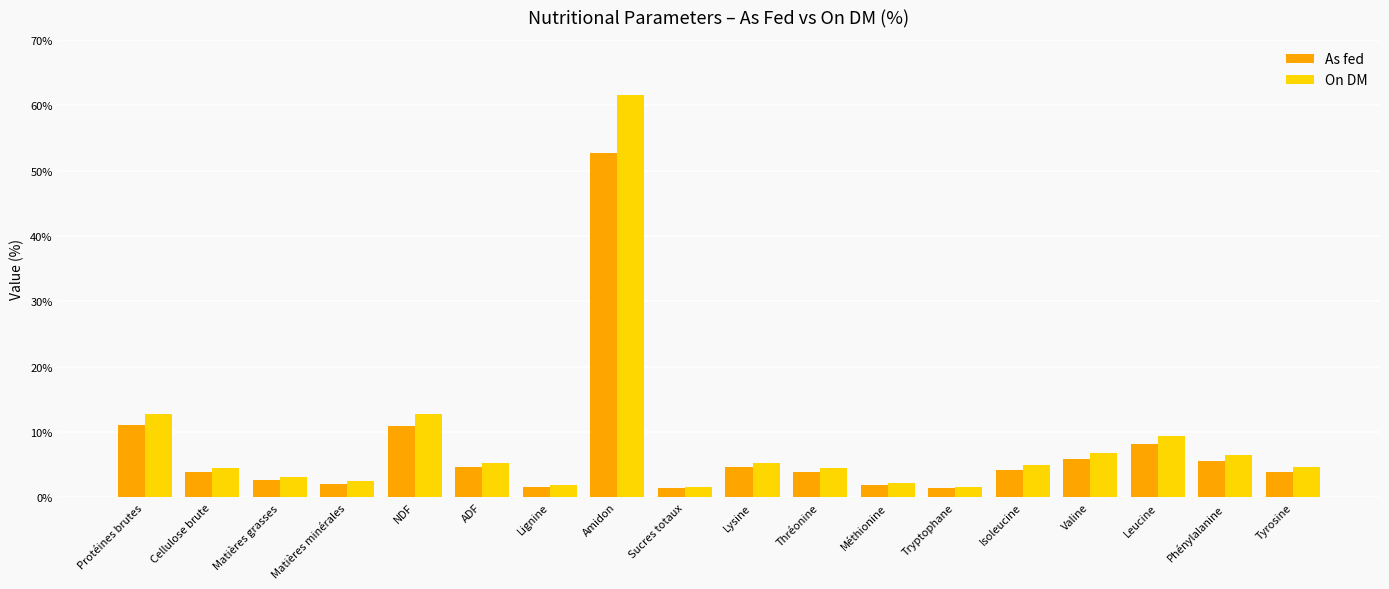

Are the bars horizontal?

No